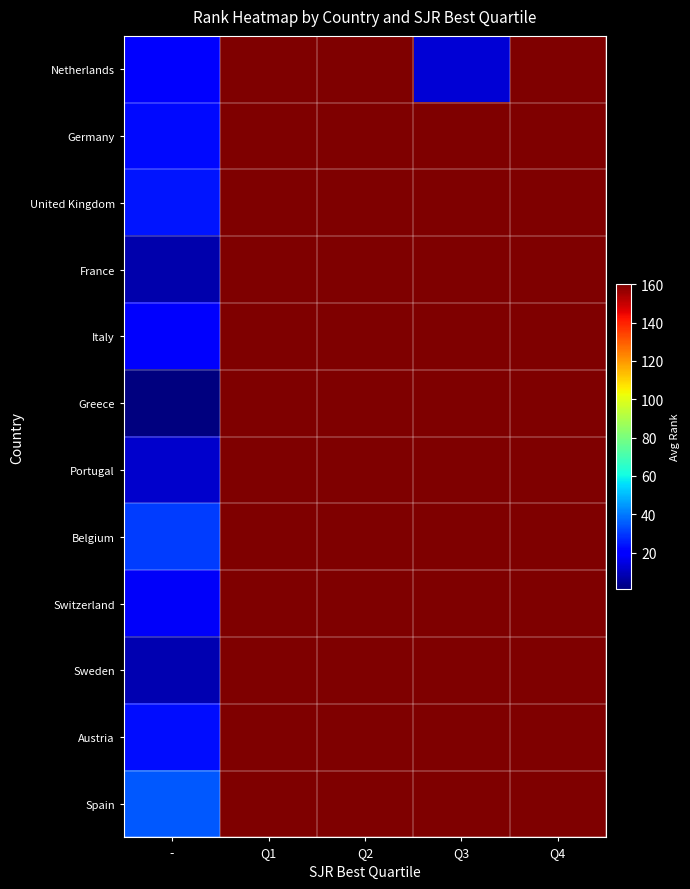

Which category has the lowest value across all series?

-